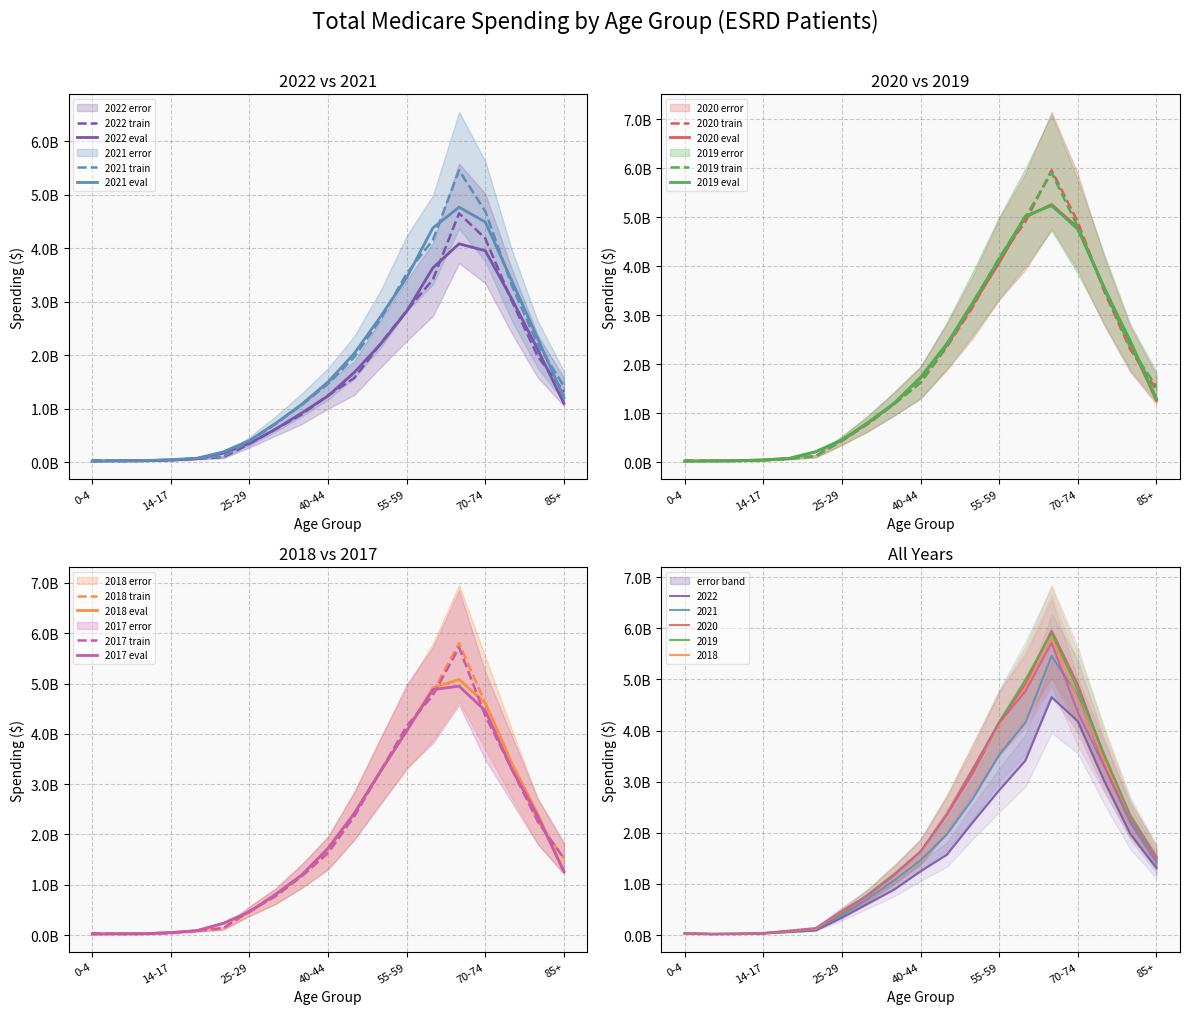

Reading left to right, extract all data points from this chart.

2022: 0-4=31540216	5-9=20009923	10-13=23732854	14-17=34097587	18-21=63196775	22-24=92177391	25-29=341352433	30-34=617695647	35-39=892803416	40-44=1248852316	45-49=1571683434	50-54=2212282495	55-59=2834091775	60-64=3414492146	65-69=4652993242	70-74=4182808446	75-79=3024919473	80-84=1981347217	85+=1315140742
2021: 0-4=33323784	5-9=22034696	10-13=26455751	14-17=36779204	18-21=76364277	22-24=106157091	25-29=392686215	30-34=714411673	35-39=1071345933	40-44=1464107508	45-49=1964354265	50-54=2670800216	55-59=3525583905	60-64=4154592325	65-69=5458477924	70-74=4690791437	75-79=3322113225	80-84=2199522372	85+=1419462455
2020: 0-4=29021588	5-9=23599015	10-13=27553133	14-17=37230565	18-21=69010879	22-24=119894956	25-29=434581335	30-34=781008289	35-39=1190852483	40-44=1621763613	45-49=2348840143	50-54=3171726857	55-59=4141458296	60-64=4907798394	65-69=5956428770	70-74=4903086659	75-79=3497255457	80-84=2302761627	85+=1478903614
2019: 0-4=32917096	5-9=23708740	10-13=23412589	14-17=38236168	18-21=73452408	22-24=124351943	25-29=444090195	30-34=796807297	35-39=1193609754	40-44=1626323047	45-49=2374982876	50-54=3247284249	55-59=4168817548	60-64=4995124554	65-69=5909909156	70-74=4801263923	75-79=3547281522	80-84=2348021858	85+=1538578135
2018: 0-4=35001068	5-9=21018442	10-13=22593224	14-17=40286153	18-21=81930836	22-24=124470088	25-29=467161912	30-34=769069329	35-39=1169304439	40-44=1619498081	45-49=2382671447	50-54=3264010438	55-59=4106074190	60-64=4831432007	65-69=5801409674	70-74=4613091879	75-79=3419479411	80-84=2267250680	85+=1524981694
2017: 0-4=35529130	5-9=20175346	10-13=23550398	14-17=38780898	18-21=87853130	22-24=138405299	25-29=476561550	30-34=775282056	35-39=1174985629	40-44=1638931591	45-49=2358435622	50-54=3252562850	55-59=4154734007	60-64=4766425026	65-69=5715541759	70-74=4358846665	75-79=3309494761	80-84=2258360338	85+=1522444383